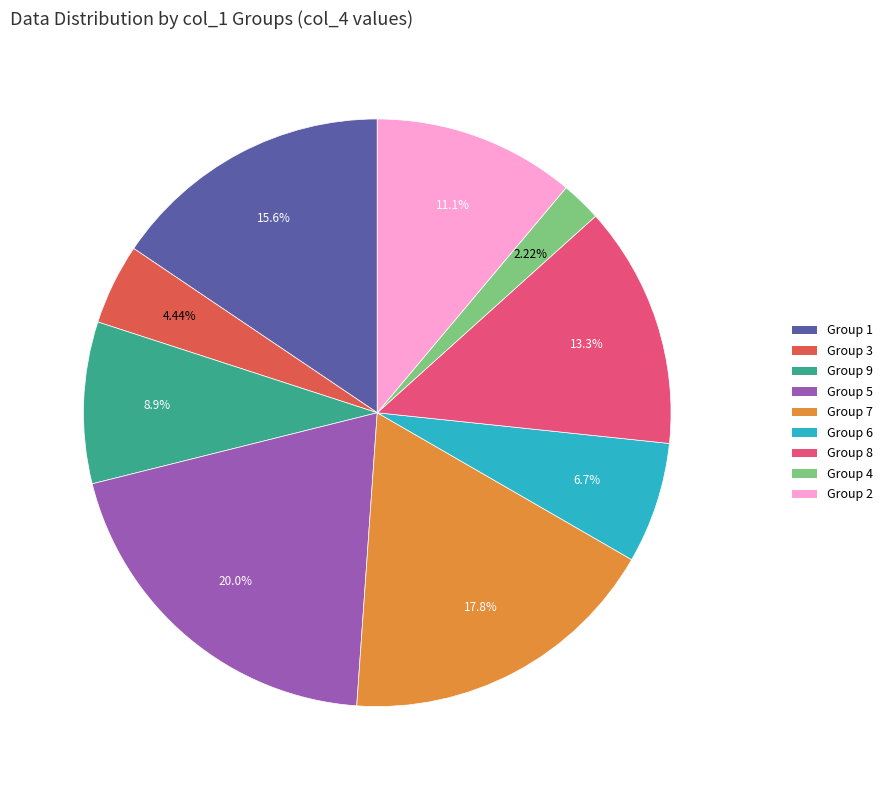

How many slices are in this pie chart?

9